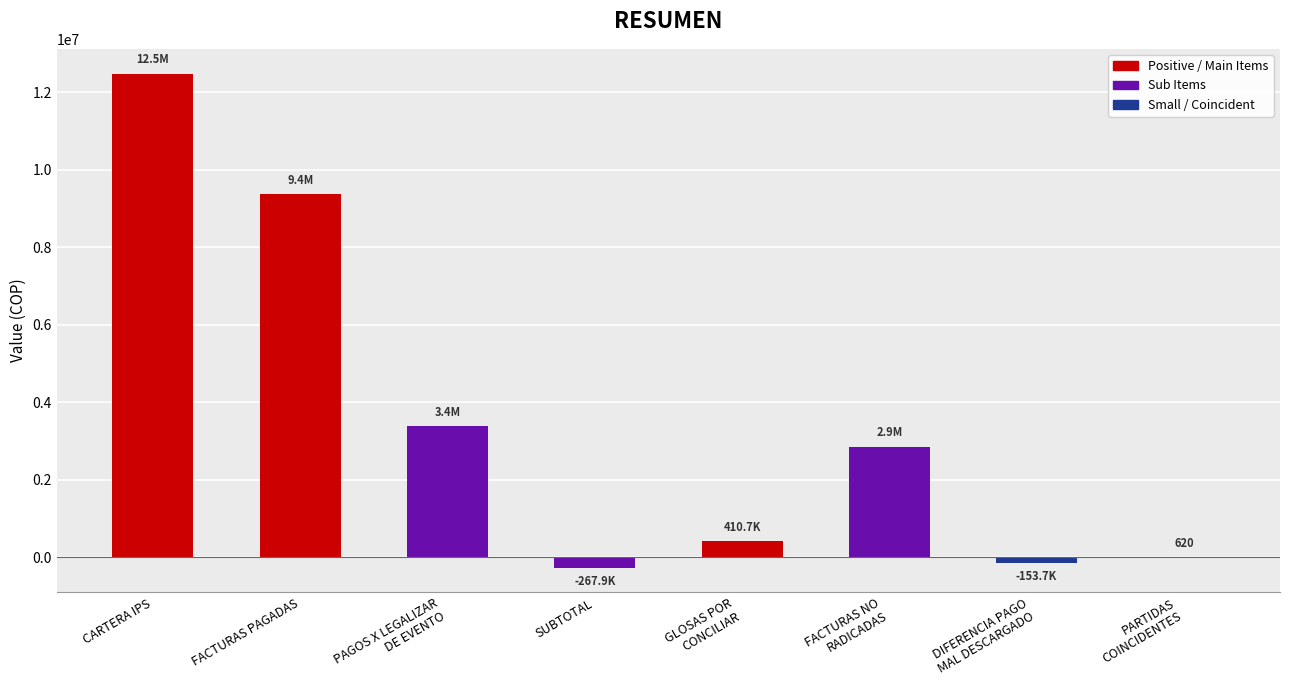

Is it true that the value at FACTURAS PAGADAS is 12574793?

False